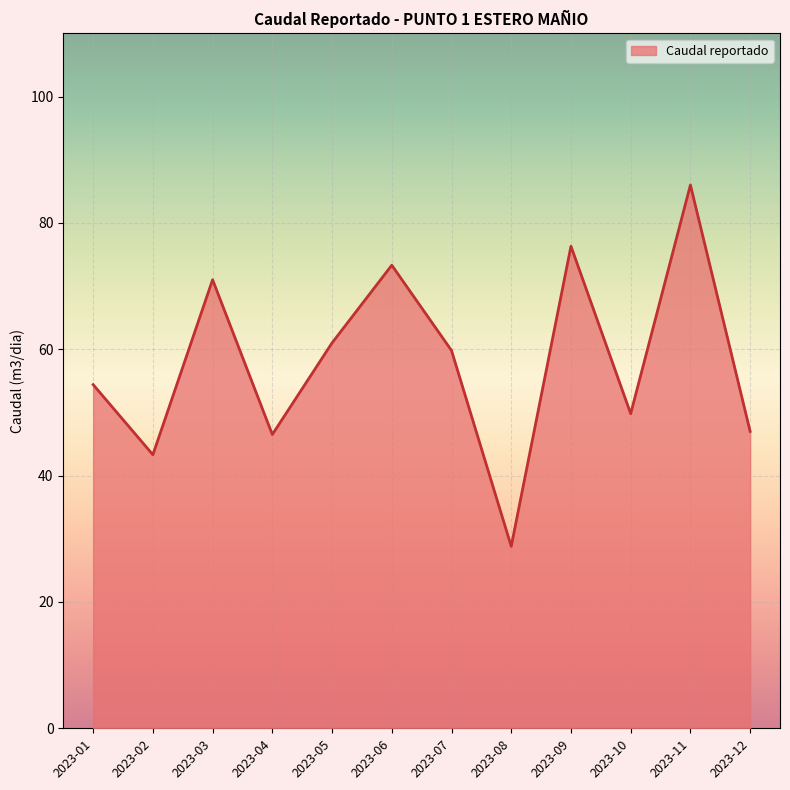

What is the sum of the values at 2023-02 and 2023-01?

97.7